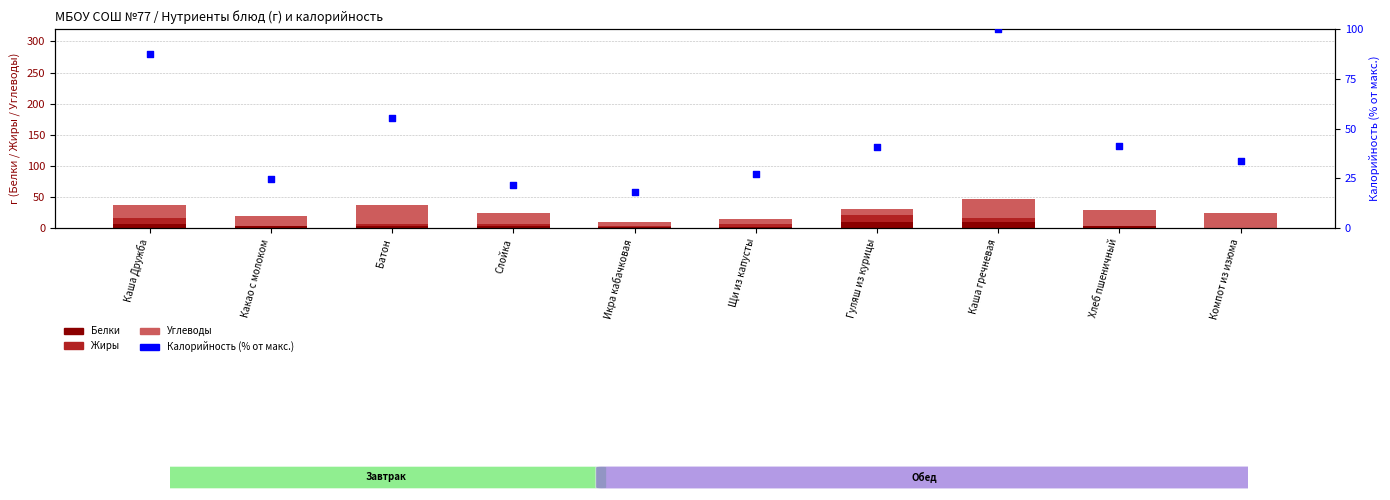

What is the total value across all series at Каша Дружба?

124.6